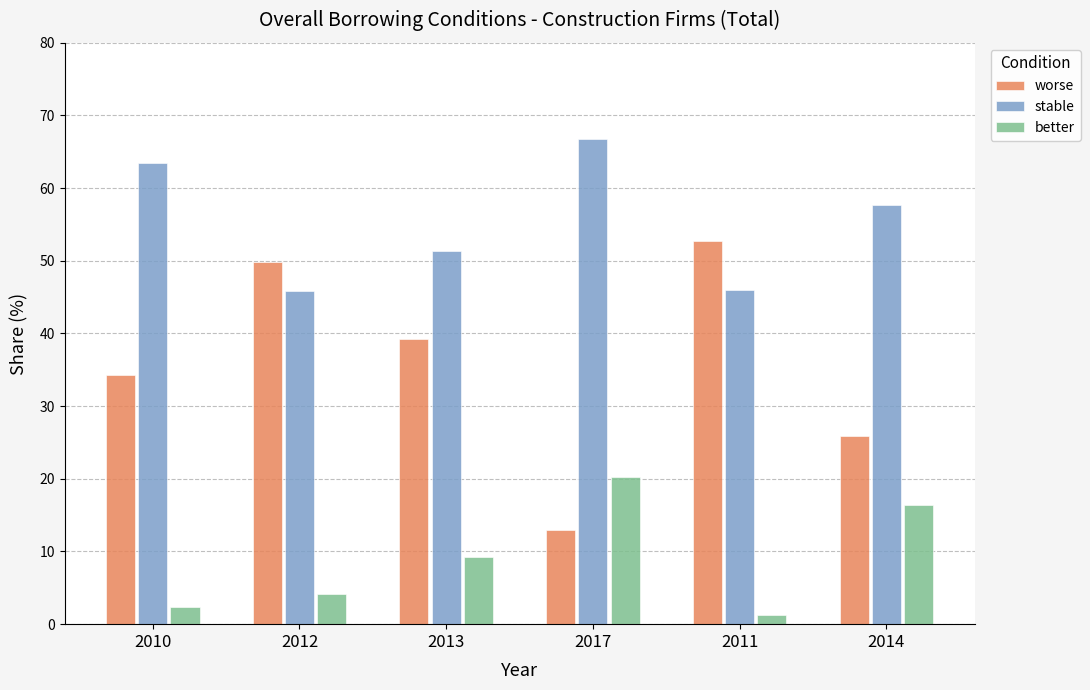

At how many categories does at least one series exceed 43?

6